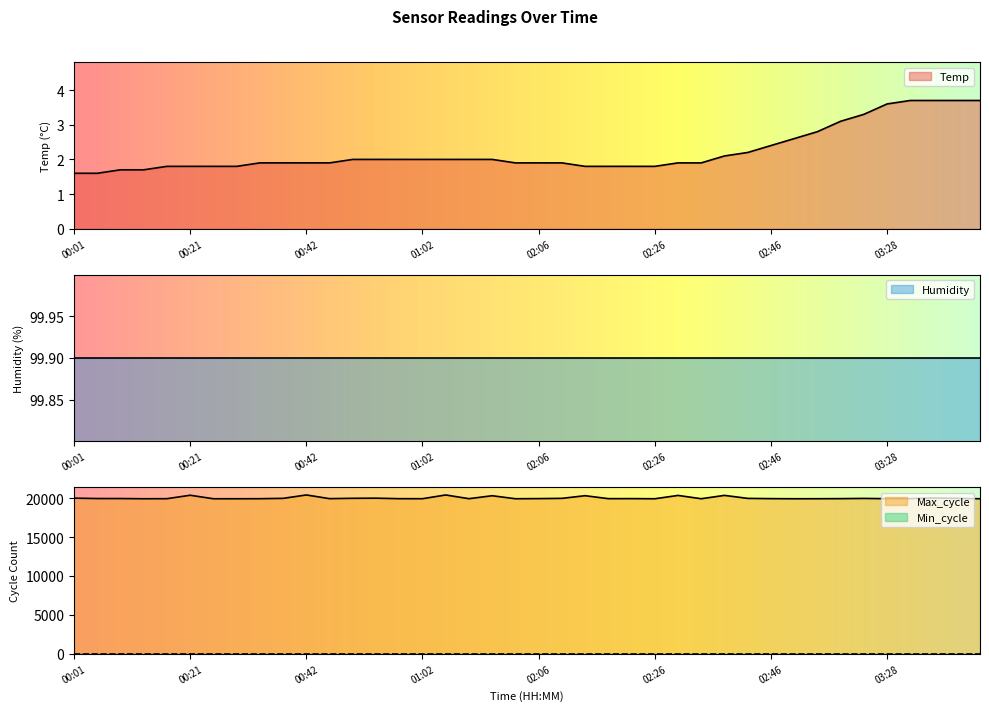

What is the label of the 15th point from the left?

00:58